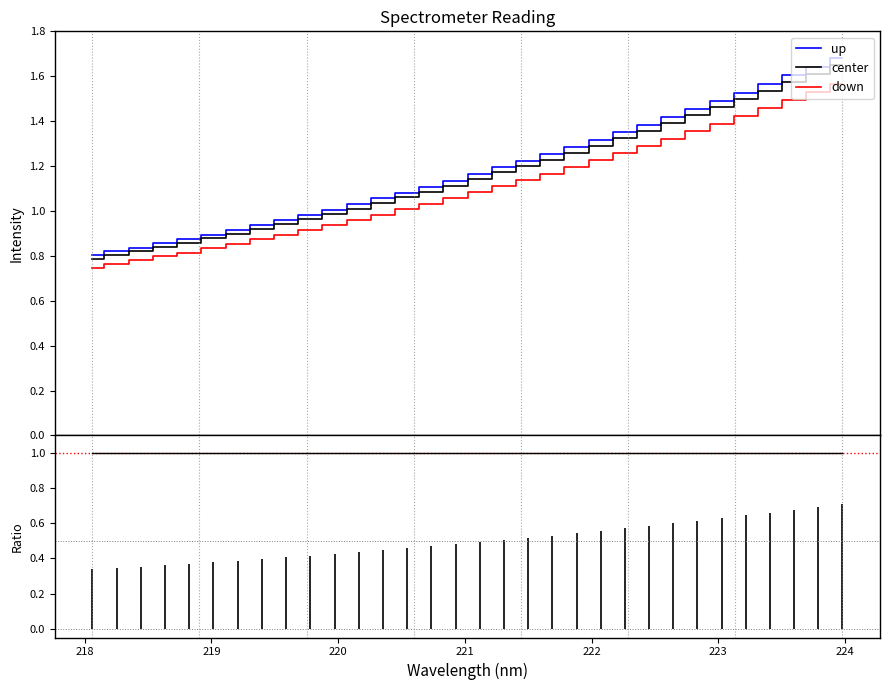

What position from the right is 218.442?

30